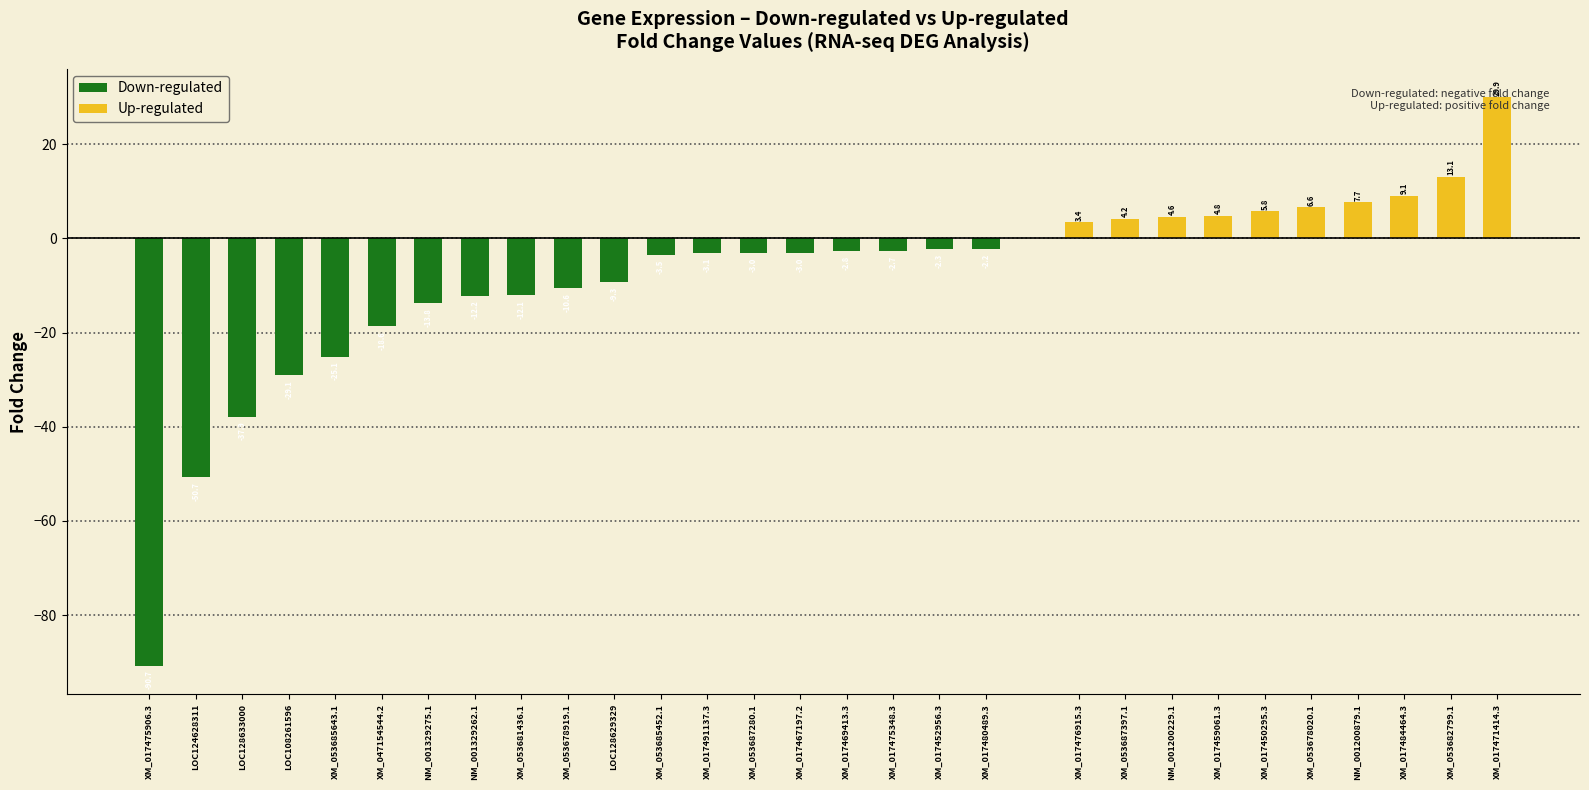

What is the sum of the Down-regulated values at XM_053678919.1 and XM_017475348.3?

-13.3